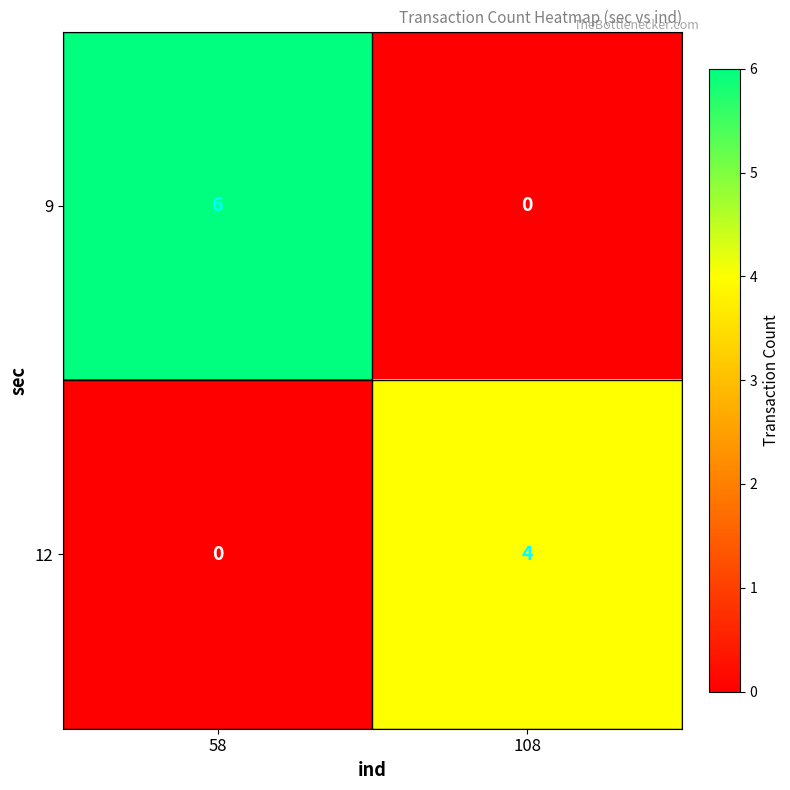

Where is 12 nearest to the value 2?

58